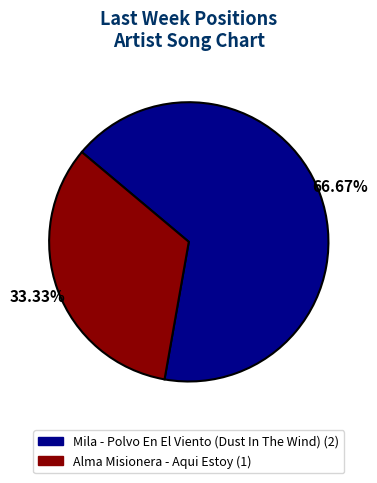

What percentage do Alma Misionera - Aqui Estoy and Mila - Polvo En El Viento (Dust In The Wind) together represent?

100.0%